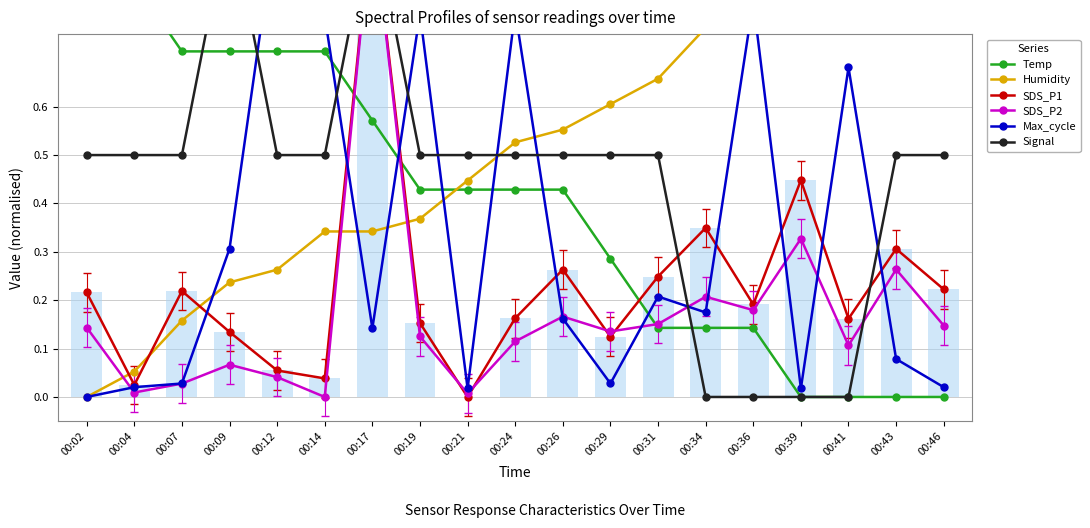

Which series has the largest range (max minus min)?

Temp